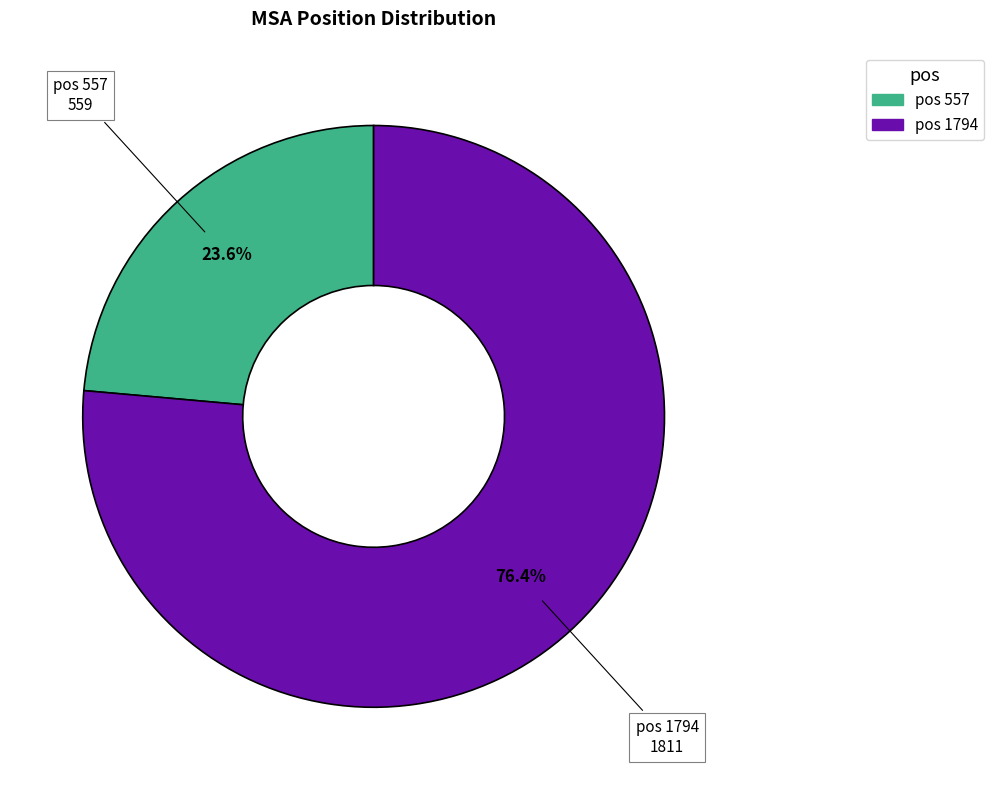

Does any single category account for the majority?

Yes